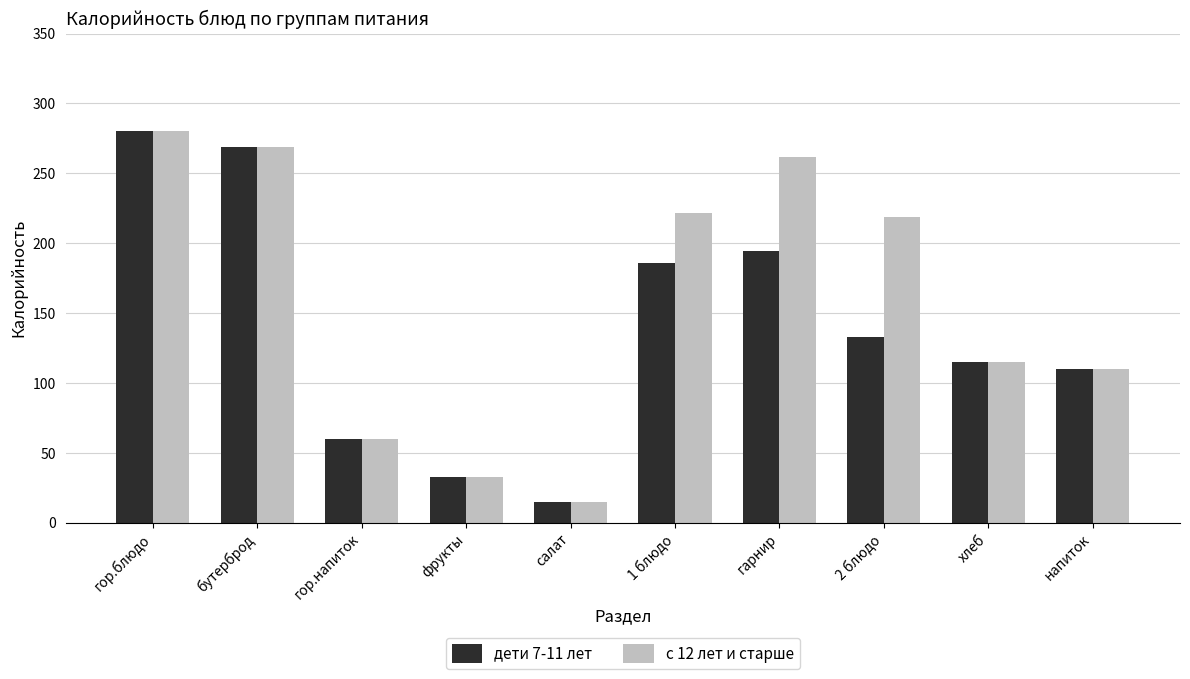

What is the difference between the second highest and second lowest values in the дети 7-11 лет series?

236.0